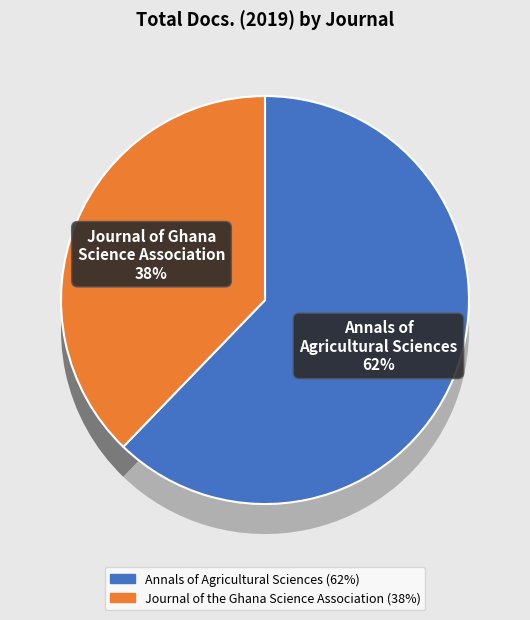

Rank the categories by value from lowest to highest.

Journal of the Ghana Science Association, Annals of Agricultural Sciences